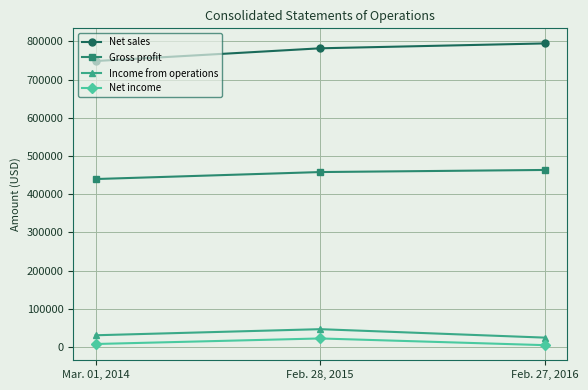

How many data points does each series have?

3